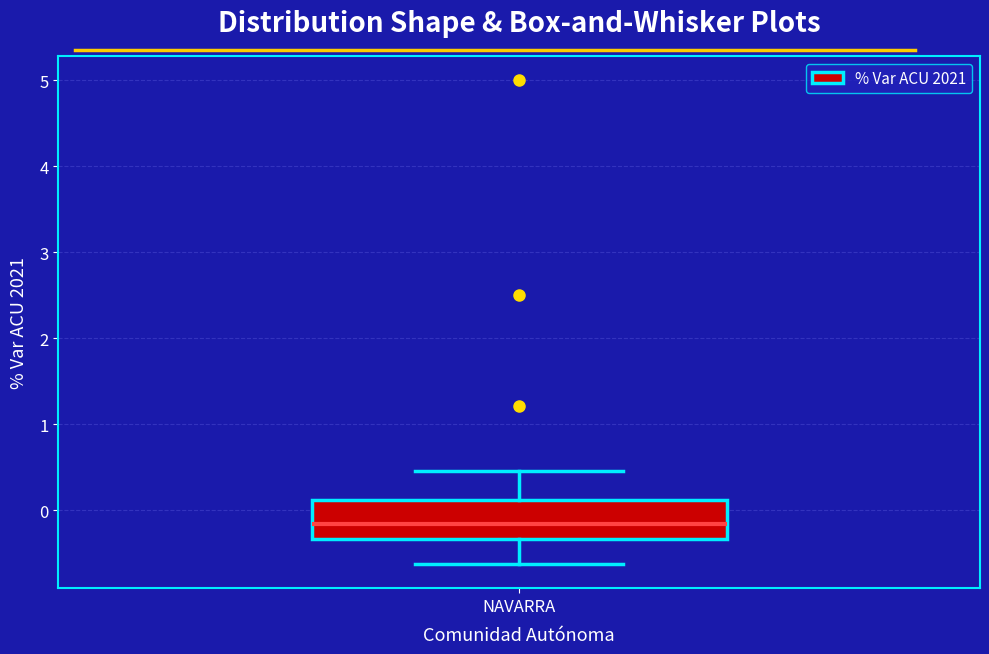

Where is the lower edge of the box for NAVARRA on the y-axis? The values are not printed on the chart, so give them approximately, as read against the axis.

-0.3